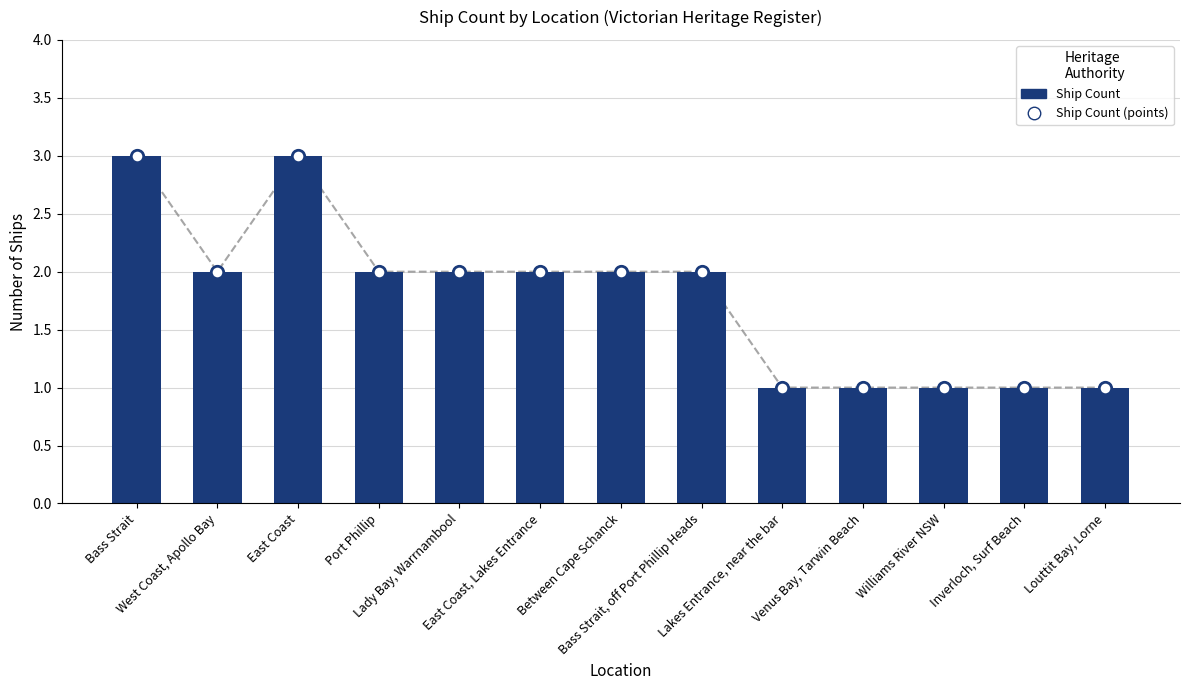

Approximately how many times larger is the value at Inverloch, Surf Beach compared to Port Phillip?

0.5